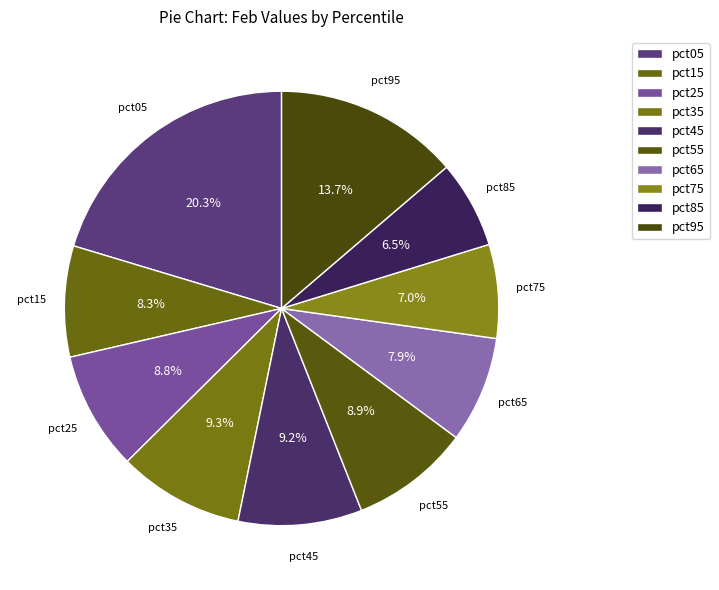

How many slices are in this pie chart?

10